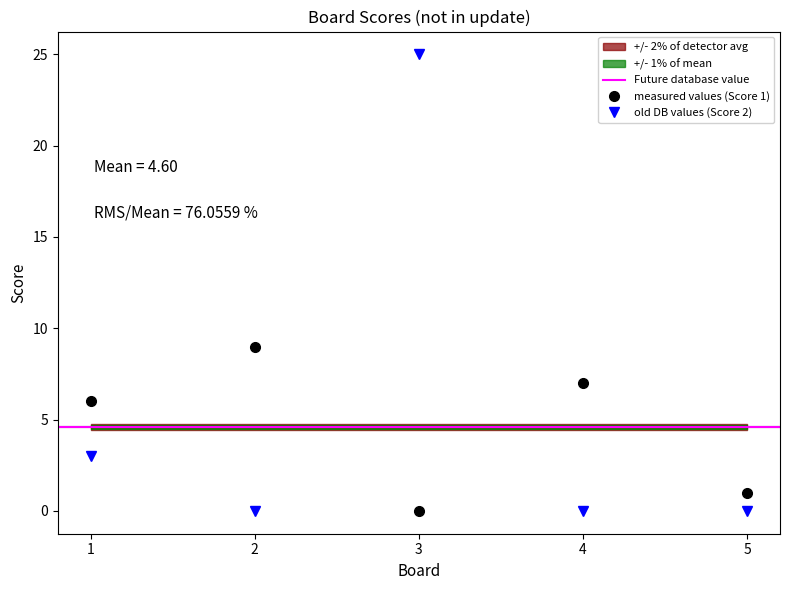

Which series changed the most between 1 and 3?

Score 2